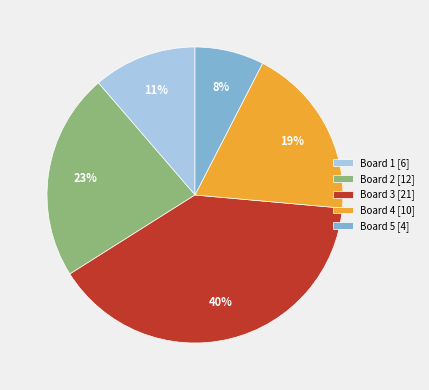

What is the largest slice in the pie chart?

Board 3